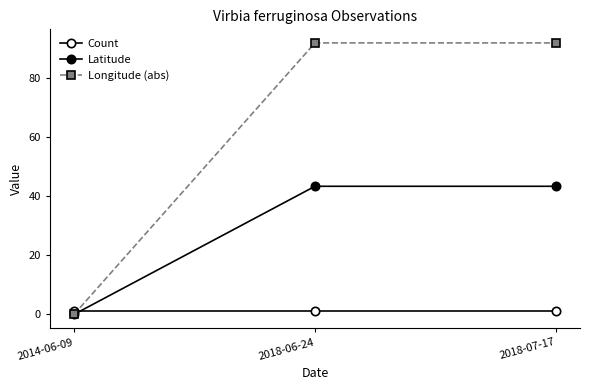

Where does the Latitude series first go above 43?

2018-06-24